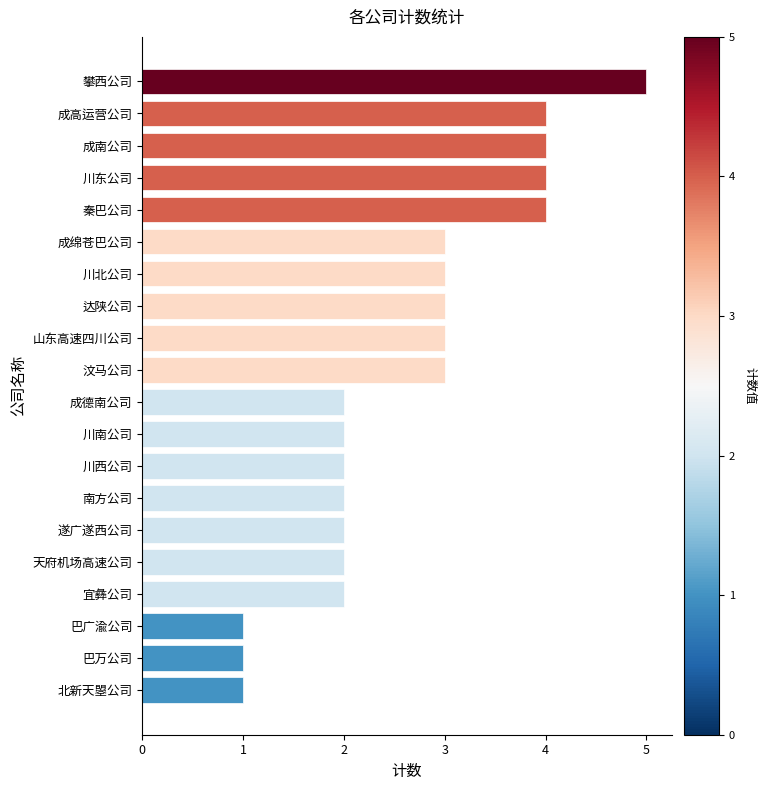

What is the ratio of the value at 宜彝公司 to the value at 南方公司?

1.0